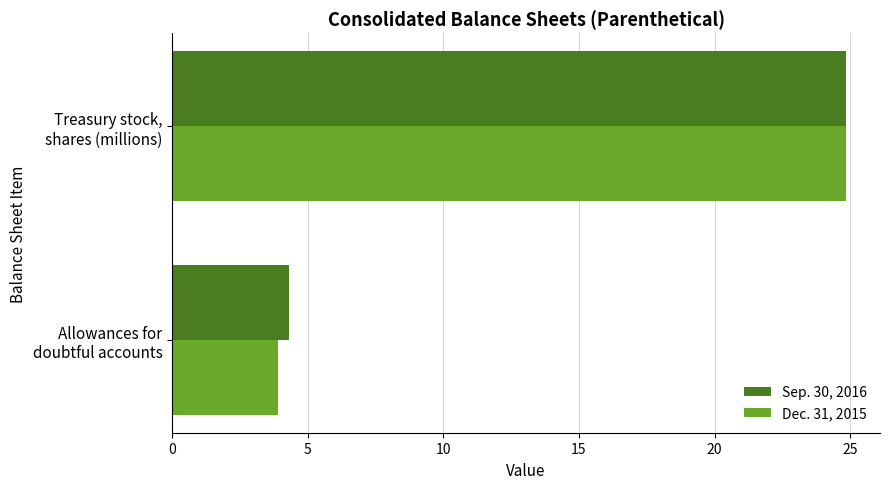

List the series in order of their overall mean, lowest first.

Dec. 31, 2015, Sep. 30, 2016